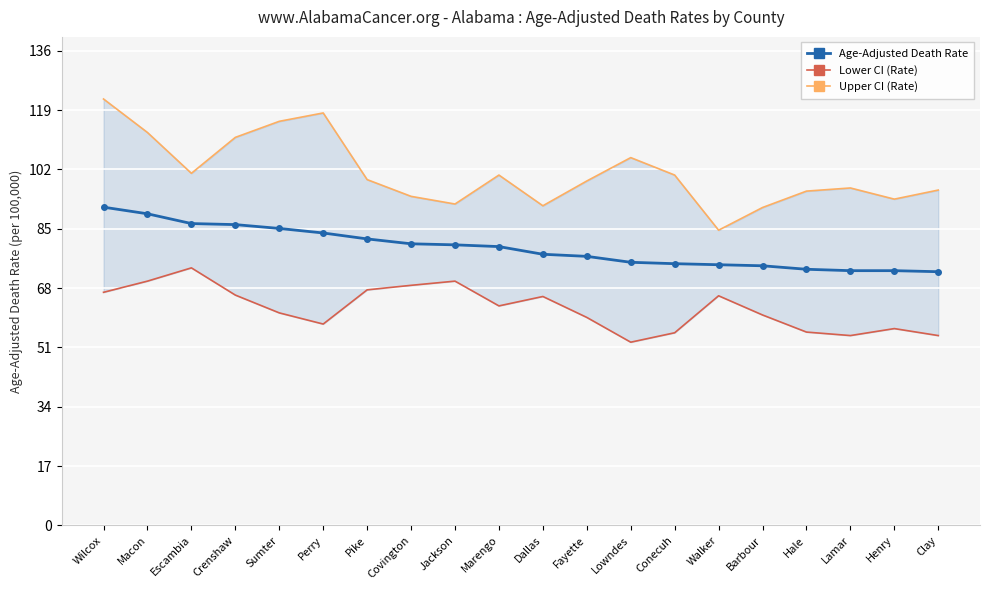

What is the difference between the second highest and minimum values in the Lower CI (Rate) series?

17.5